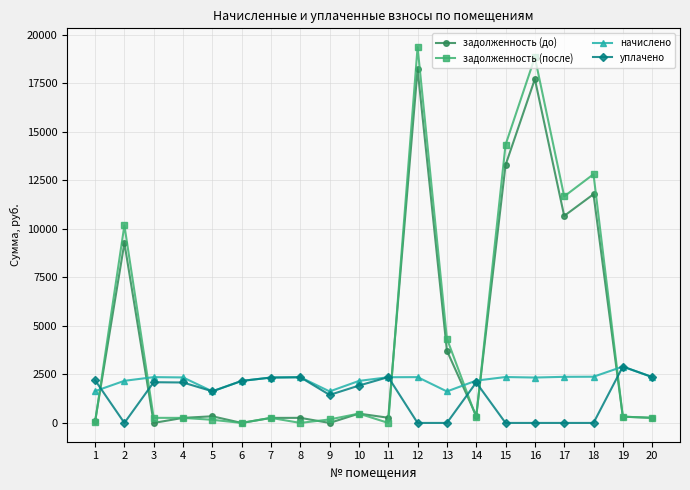

What is the highest value of the уплачено series?

2901.7